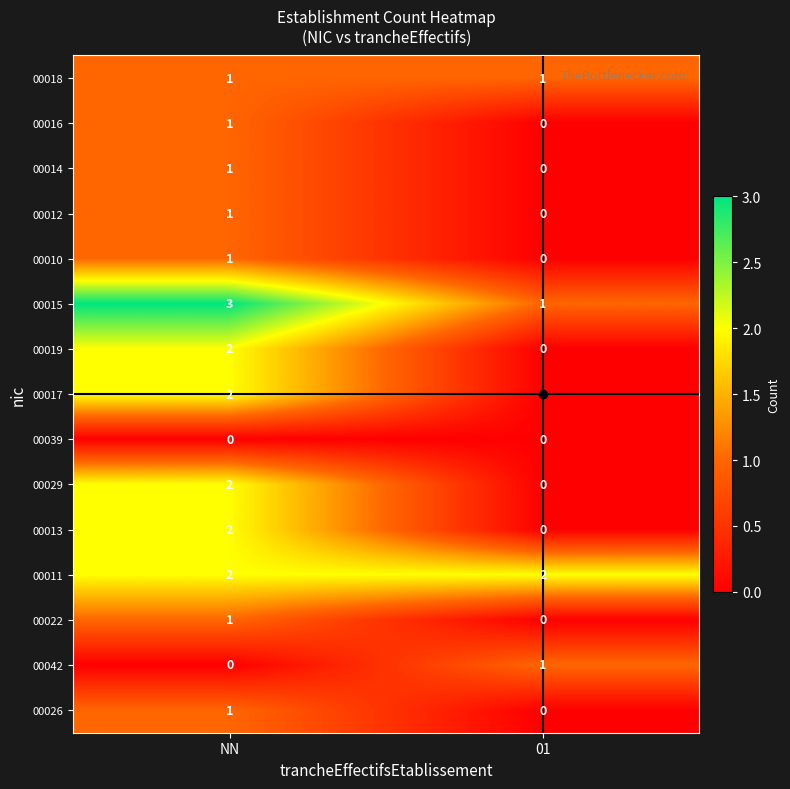

How many categories are shown in the chart?

2